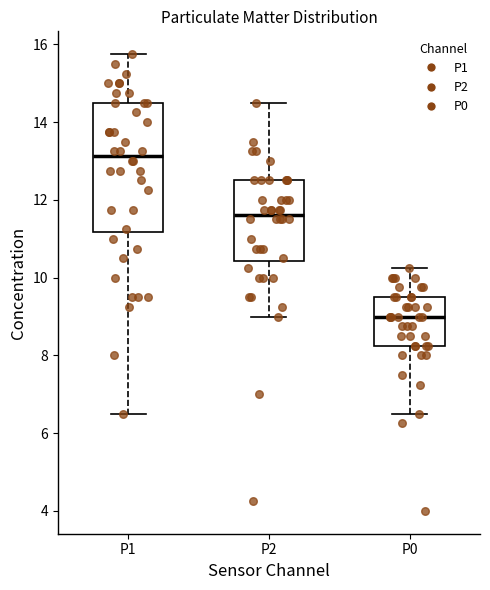

Reading left to right, transcribe this box plot: for each box, give where its median line is, the range the box spans, and where its two whiskers end, as read against the y-axis. The values are not printed on the chart, so give them approximately, as read against the axis.

P1: median 13.2, box 11.2 to 14.6, whiskers 6.6 to 15.8
P2: median 11.6, box 10.4 to 12.6, whiskers 9.0 to 14.6
P0: median 9.0, box 8.2 to 9.6, whiskers 6.6 to 10.2